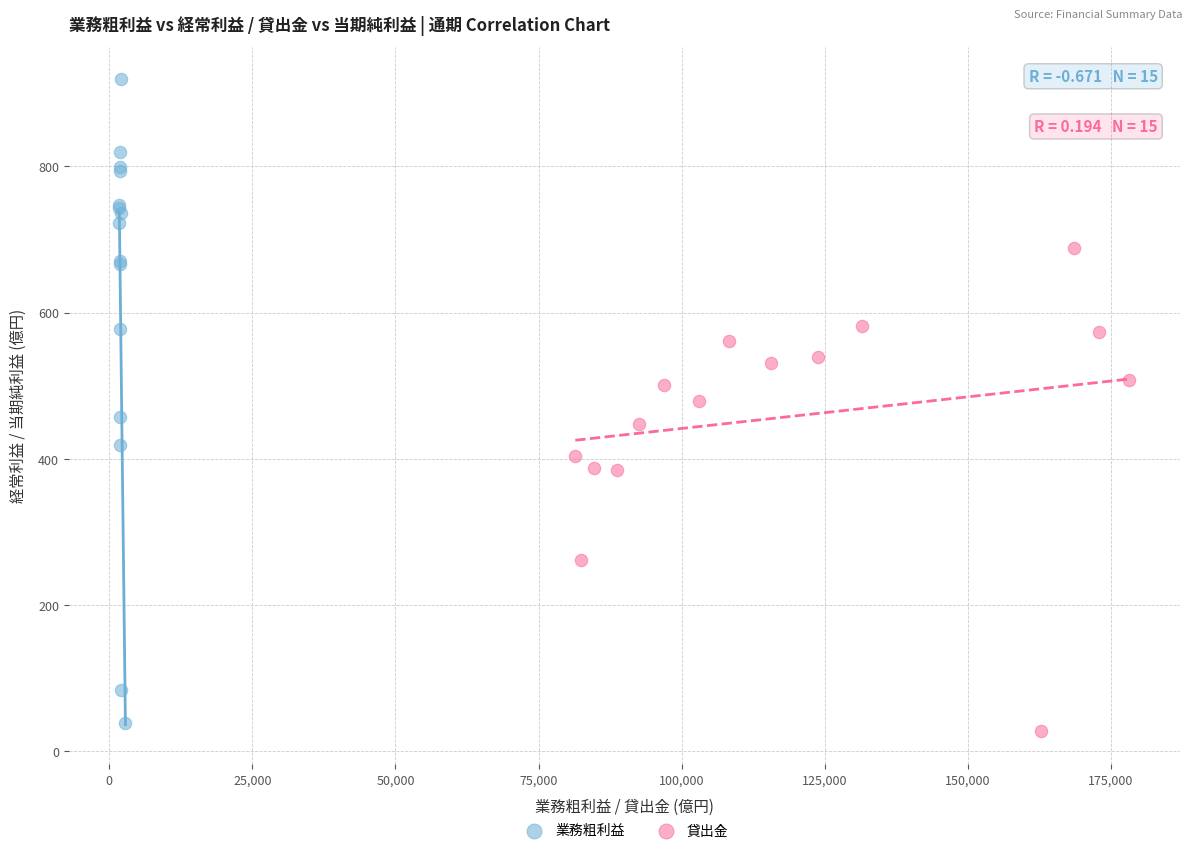

Which series reaches the minimum Y coordinate?

貸出金